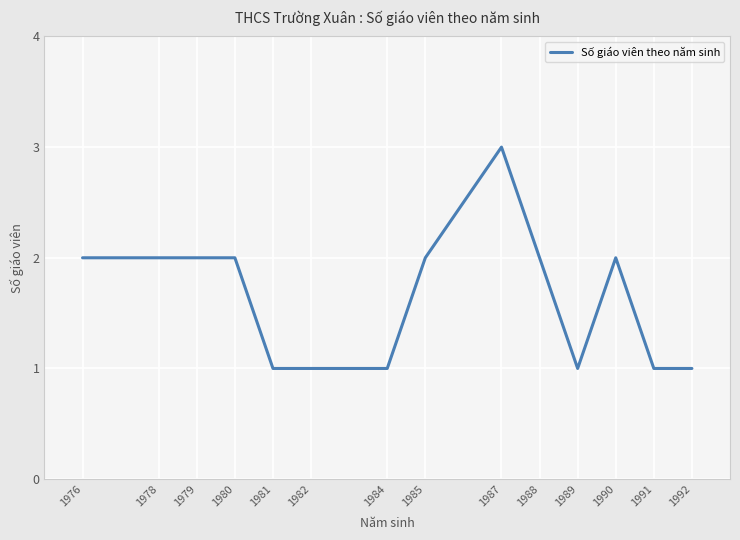

Reading left to right, what are all the values shown in this chart?

2	2	2	2	1	1	1	2	3	2	1	2	1	1